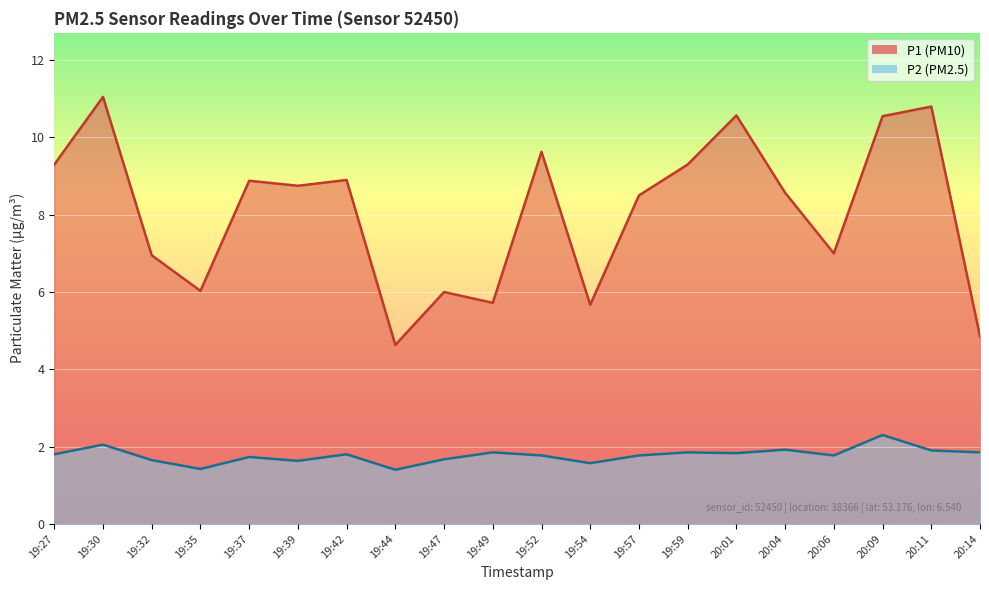

Between 19:42 and 19:49, which series saw the biggest shift?

P1